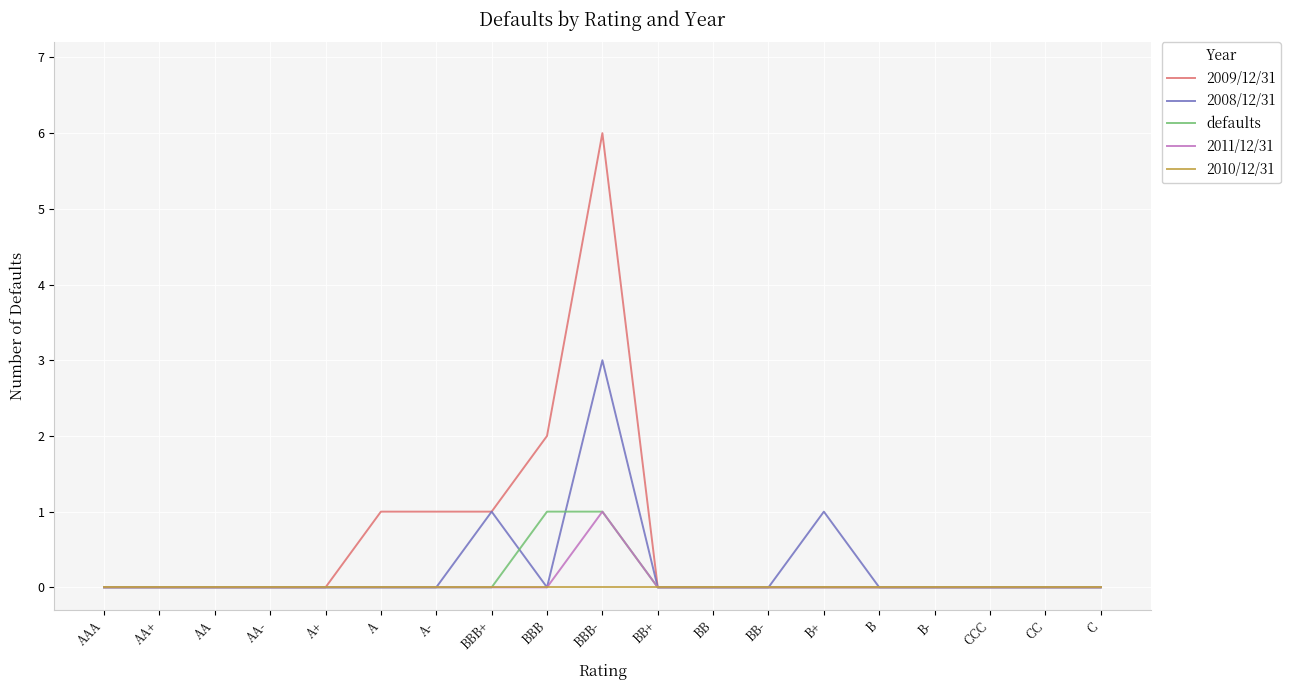

The 2008/12/31 series shows 0 at AAA. True or false?

True